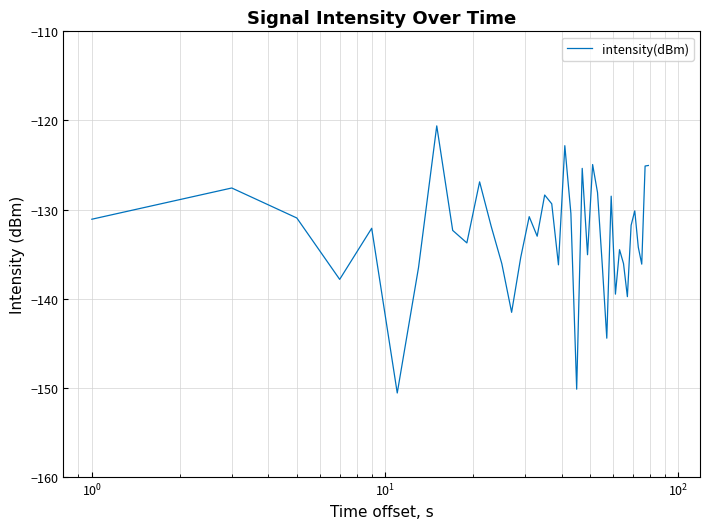

How many lines are shown in the chart?

1